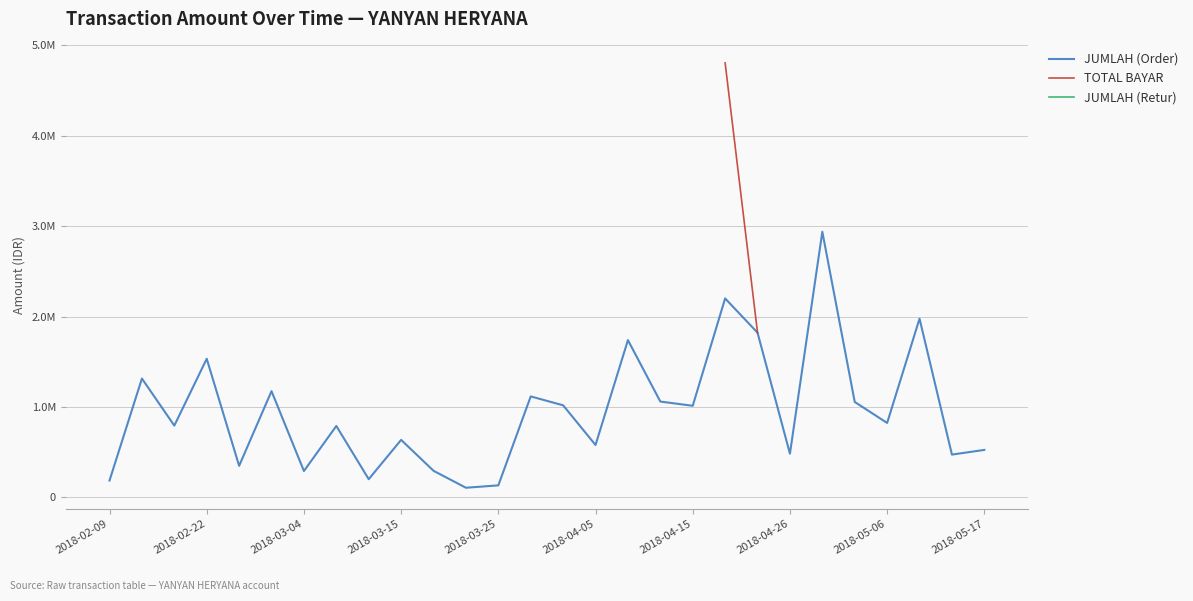

Which category has the lowest value in the JUMLAH (Retur) series?

2018-02-09